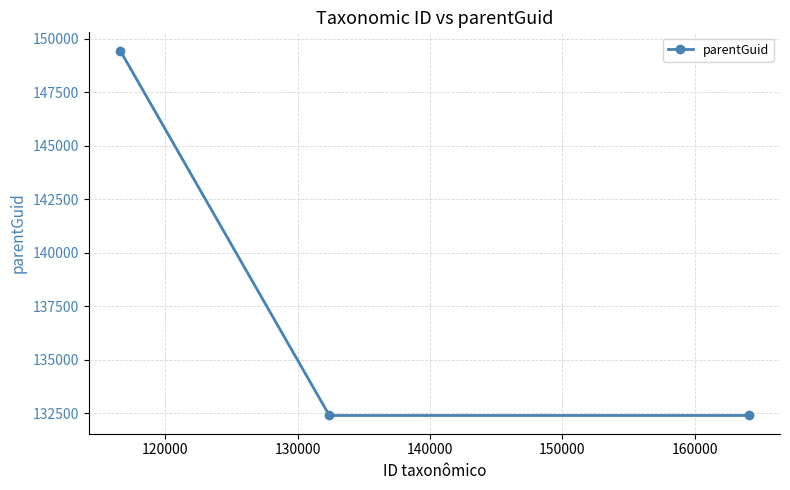

What is the value of the 1st point from the left?

149456